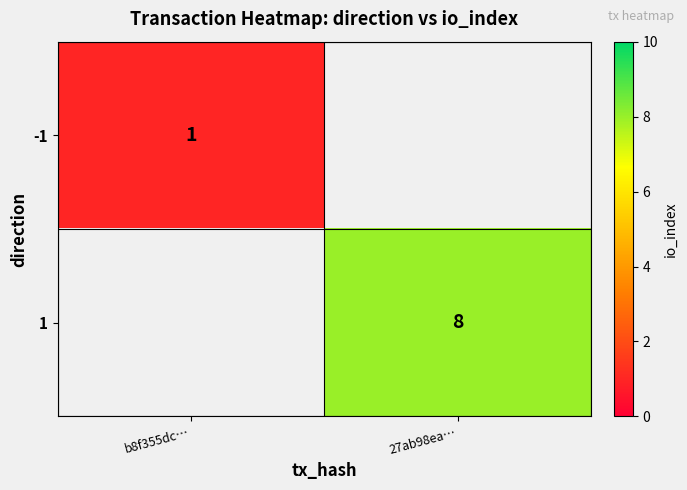

True or false: 1 has a value of 5 at 27ab98ea….

False